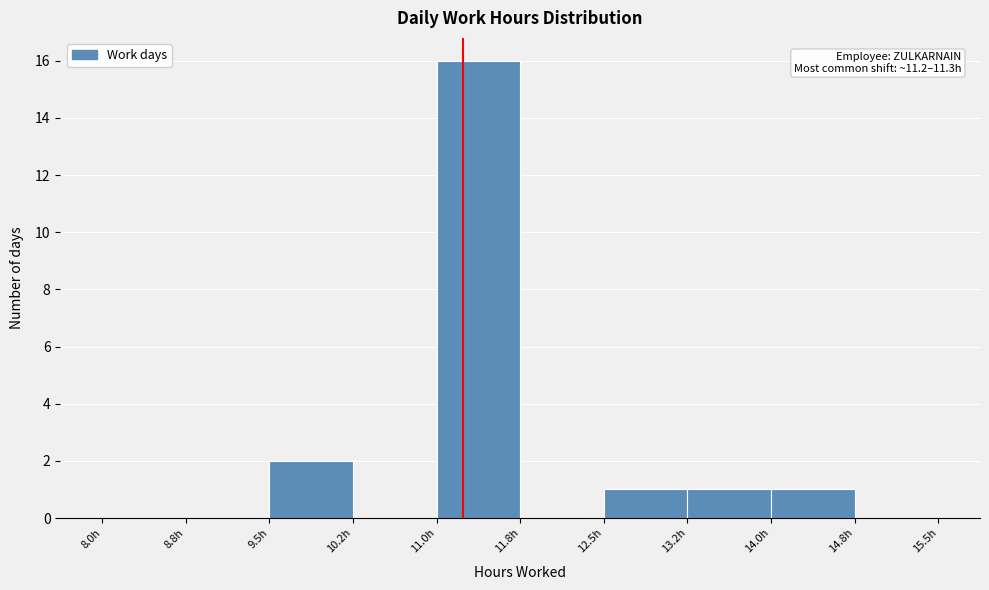

Over which range of the x-axis is the bar tallest?

11.00 to 11.75